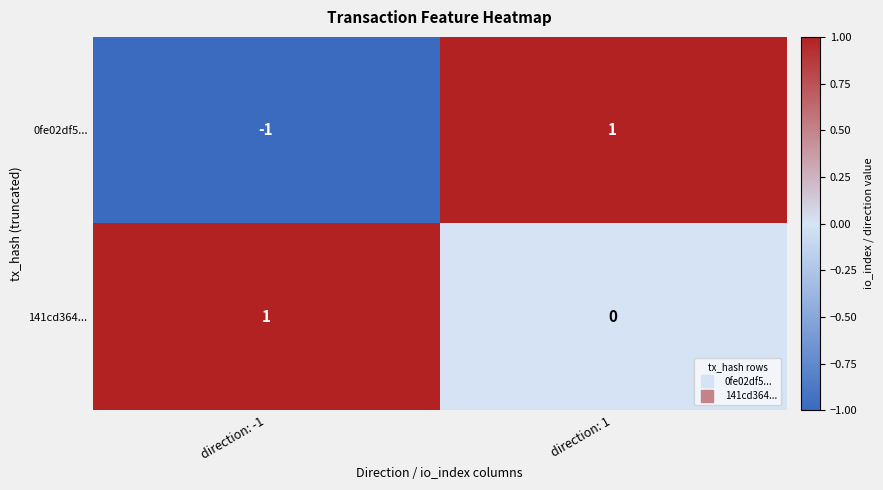

Reading left to right, extract all data points from this chart.

0fe02df5...: -1	1
141cd364...: 1	0